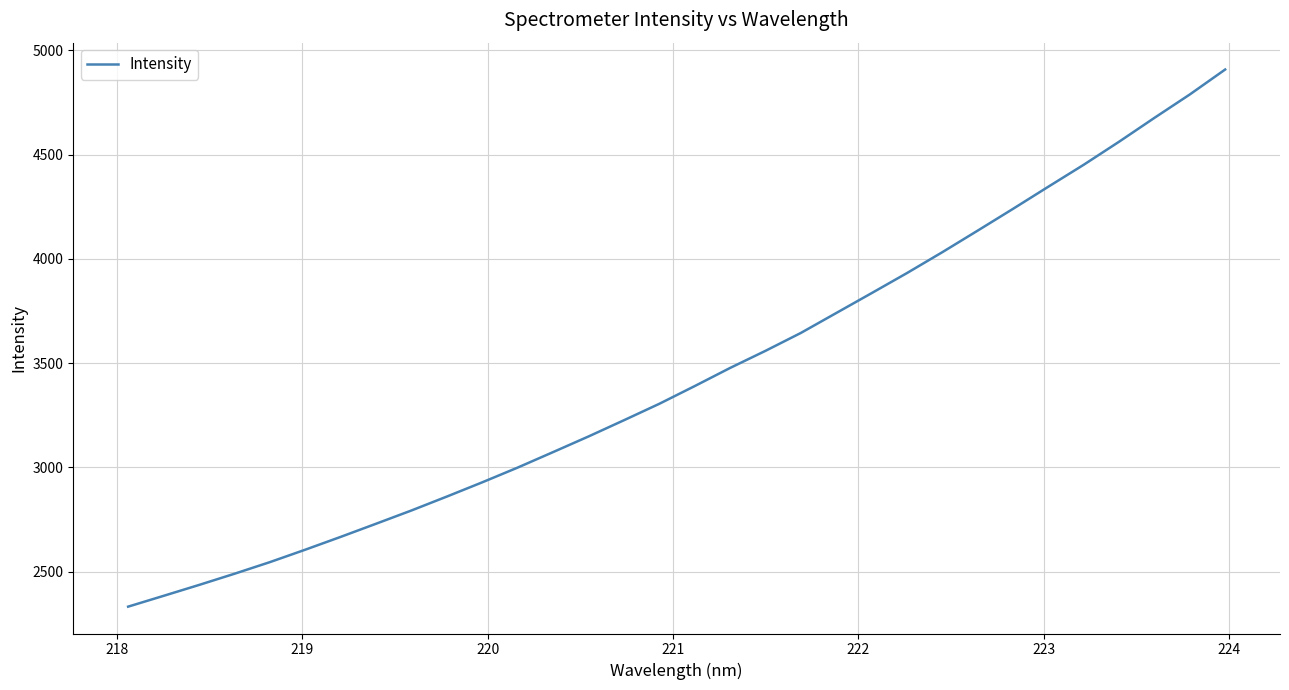

What is the minimum value shown in the chart?

2332.7